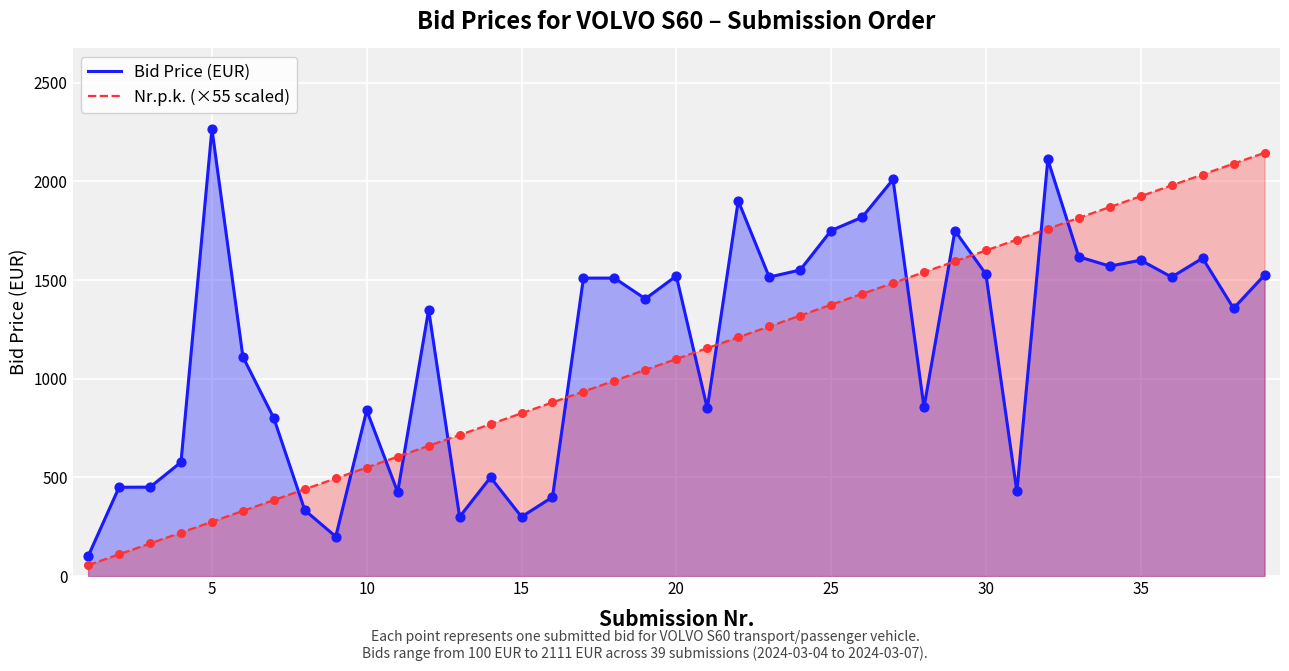

What are all the series names shown in the legend?

Bid Price (EUR), Nr.p.k. (×55 scaled)